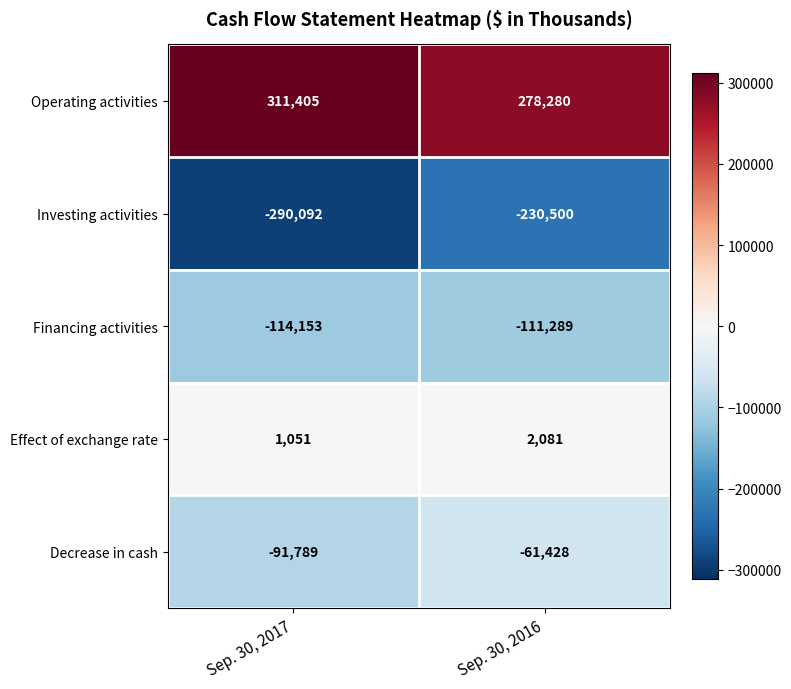

Reading right to left, what are all the values shown in this chart?

Operating activities: Sep. 30, 2016=278280	Sep. 30, 2017=311405
Investing activities: Sep. 30, 2016=-230500	Sep. 30, 2017=-290092
Financing activities: Sep. 30, 2016=-111289	Sep. 30, 2017=-114153
Effect of exchange rate: Sep. 30, 2016=2081	Sep. 30, 2017=1051
Decrease in cash: Sep. 30, 2016=-61428	Sep. 30, 2017=-91789